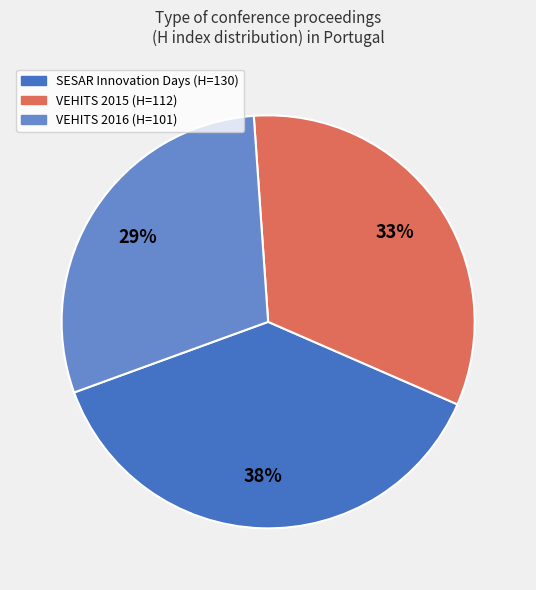

Which slice is the largest?

SESAR Innovation Days